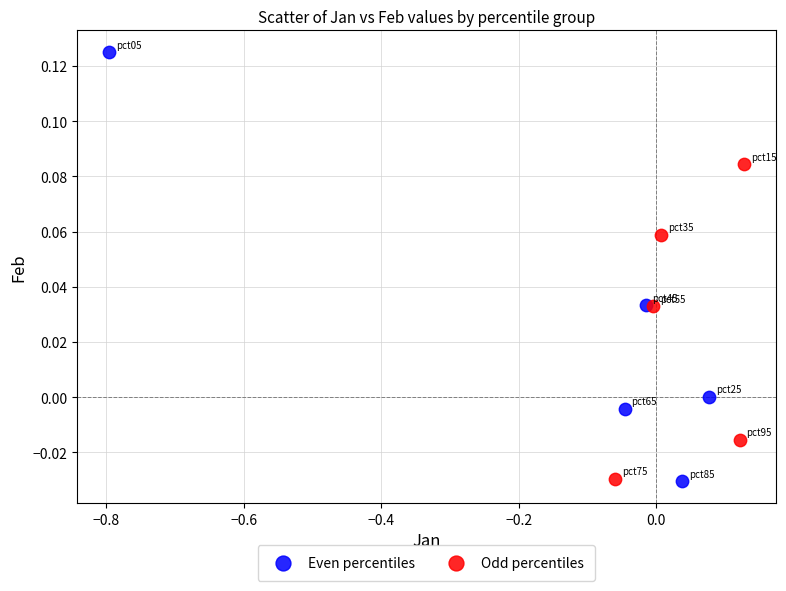

Which series contains the highest Y value?

Even percentiles